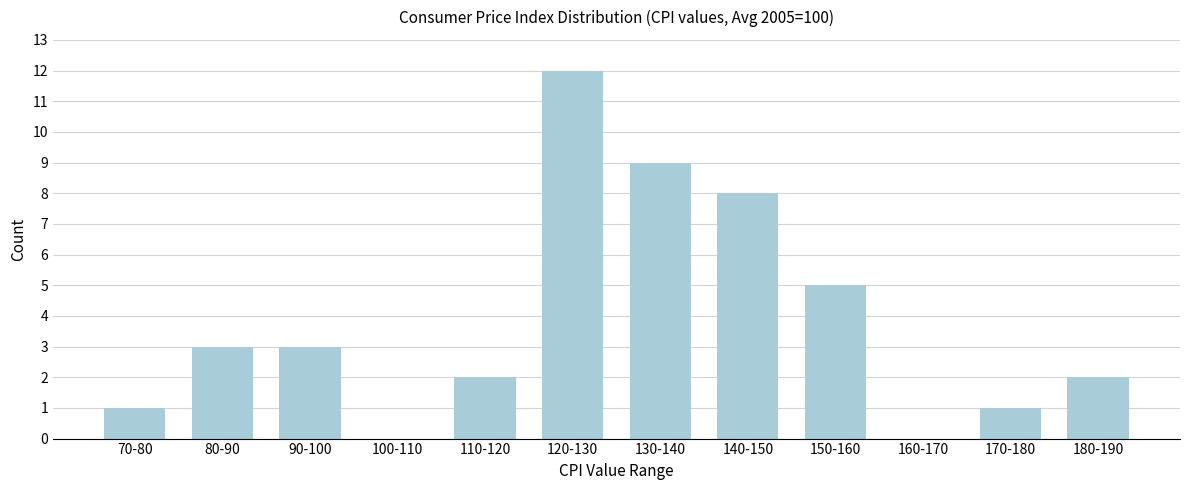

Reading right to left, extract all data points from this chart.

180-190=2	170-180=1	160-170=0	150-160=5	140-150=8	130-140=9	120-130=12	110-120=2	100-110=0	90-100=3	80-90=3	70-80=1